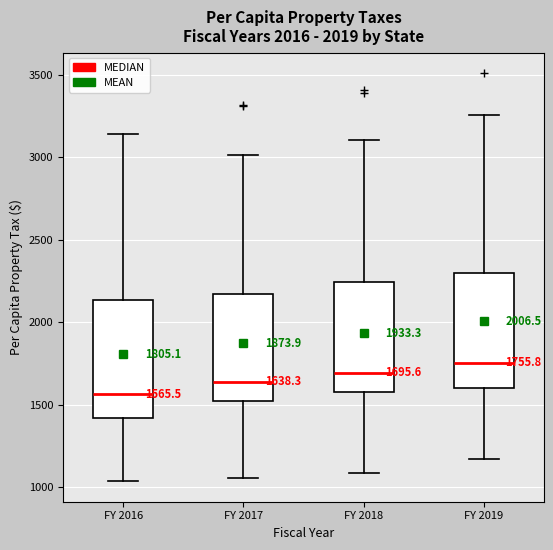

Which box's median line is the highest?

FY 2019